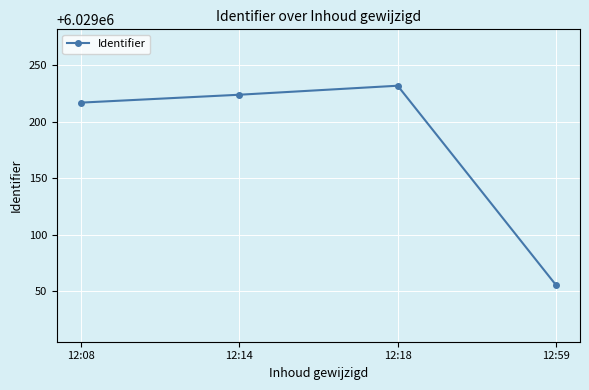

What value does the data have at 12:14, to the nearest 10?

6029220